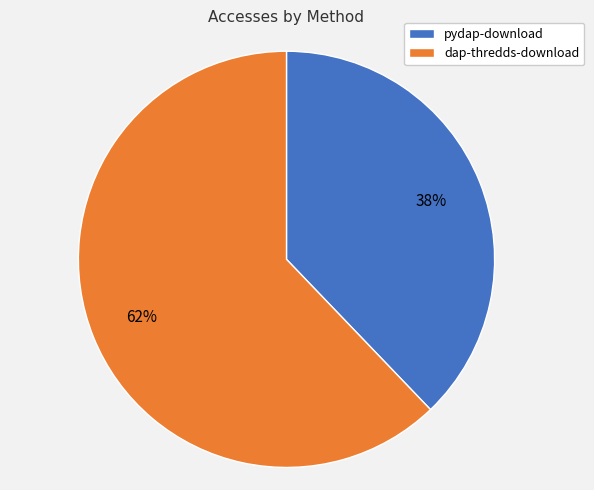

Combined, do dap-thredds-download and pydap-download account for over 50%?

Yes